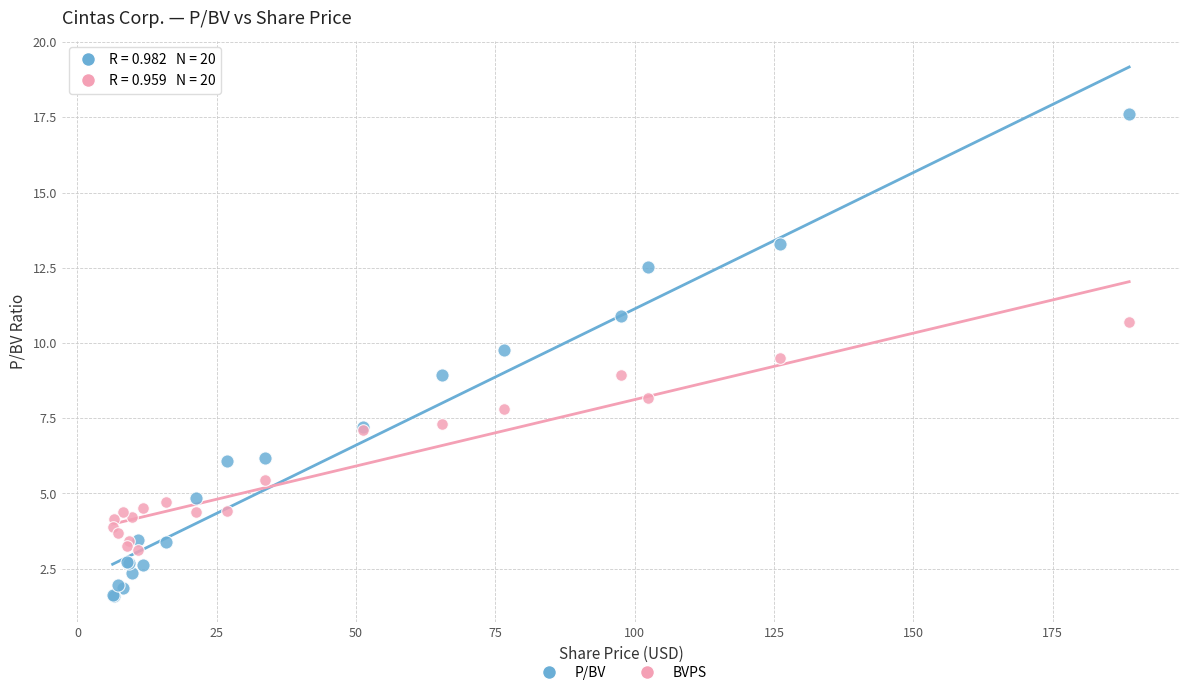

Which series reaches the minimum Y coordinate?

P/BV